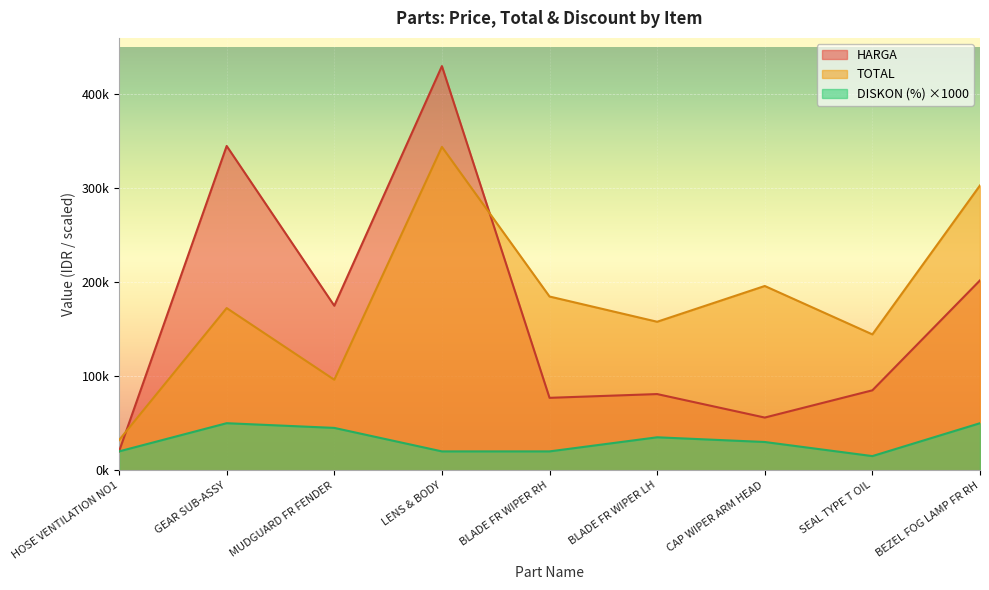

At which category does the chart reach its minimum across all series?

SEAL TYPE T OIL